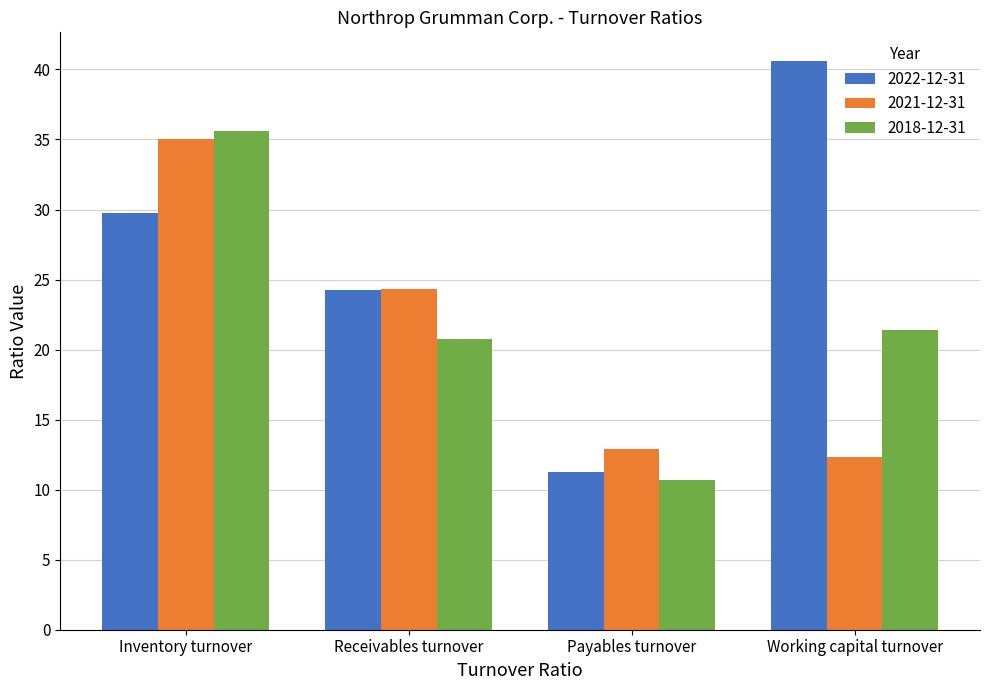

Reading left to right, transcribe all the data shown in this chart.

2022-12-31: Inventory turnover=29.8	Receivables turnover=24.2	Payables turnover=11.3	Working capital turnover=40.6
2021-12-31: Inventory turnover=35.0	Receivables turnover=24.3	Payables turnover=12.9	Working capital turnover=12.3
2018-12-31: Inventory turnover=35.6	Receivables turnover=20.8	Payables turnover=10.7	Working capital turnover=21.4